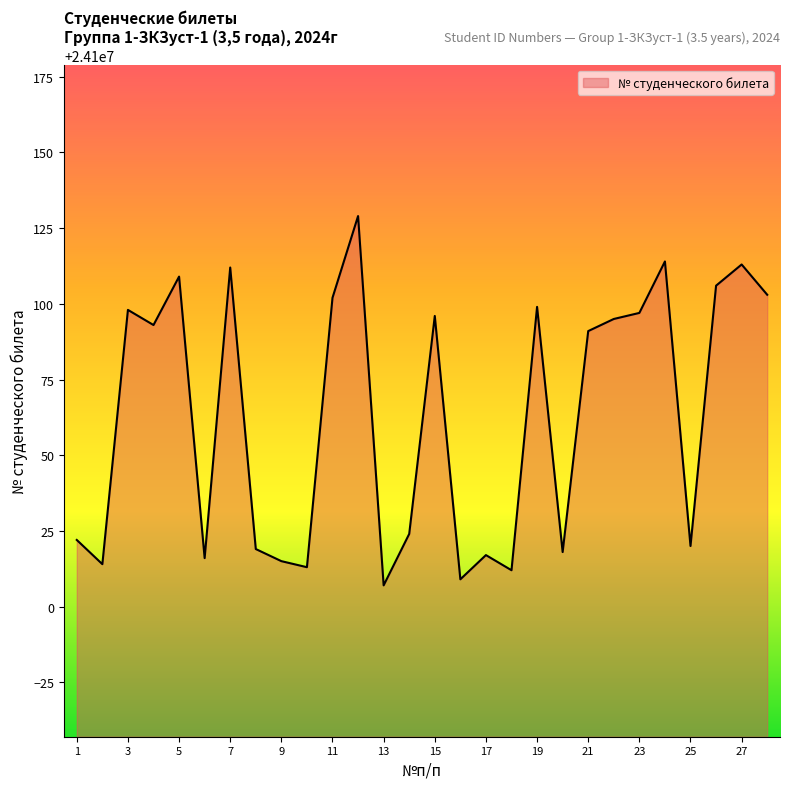

What is the greatest value displayed?

24100129